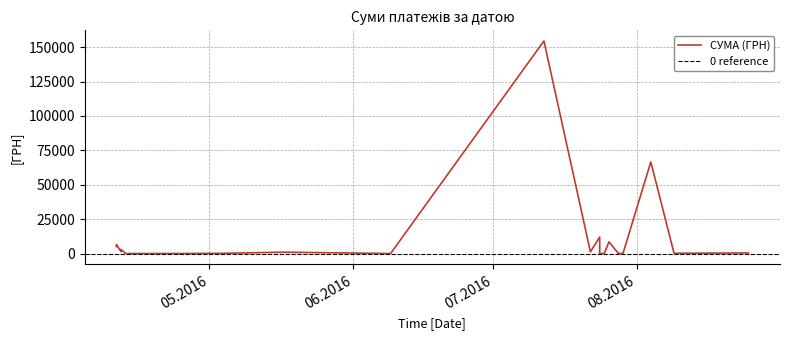

Which category has the highest value across all series?

12.07.2016